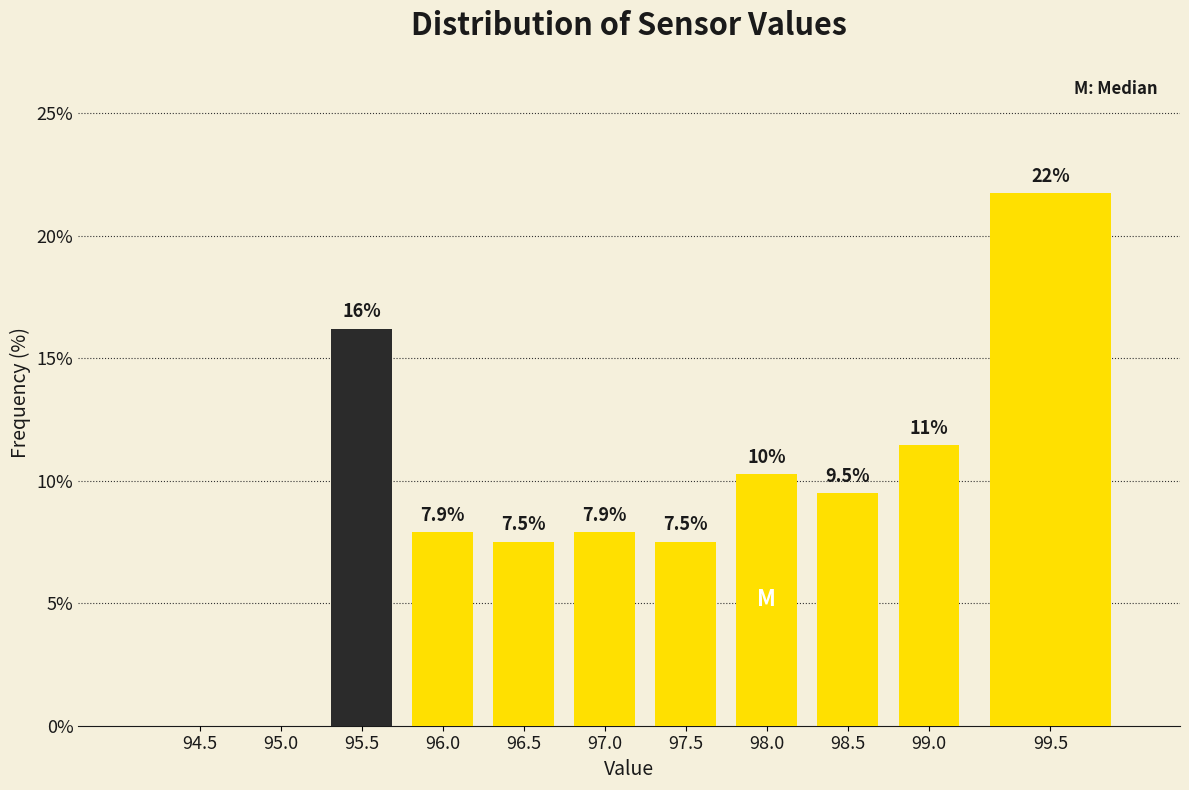

Reading left to right, extract all data points from this chart.

94.5=0.0	95.0=0.0	95.5=16.2	96.0=7.9	96.5=7.5	97.0=7.9	97.5=7.5	98.0=10.3	98.5=9.5	99.0=11.5	99.5=21.7